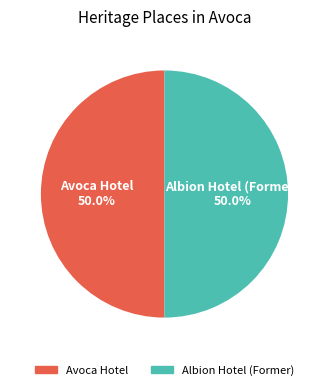

Combined, do Albion Hotel (Former) and Avoca Hotel account for over 50%?

Yes